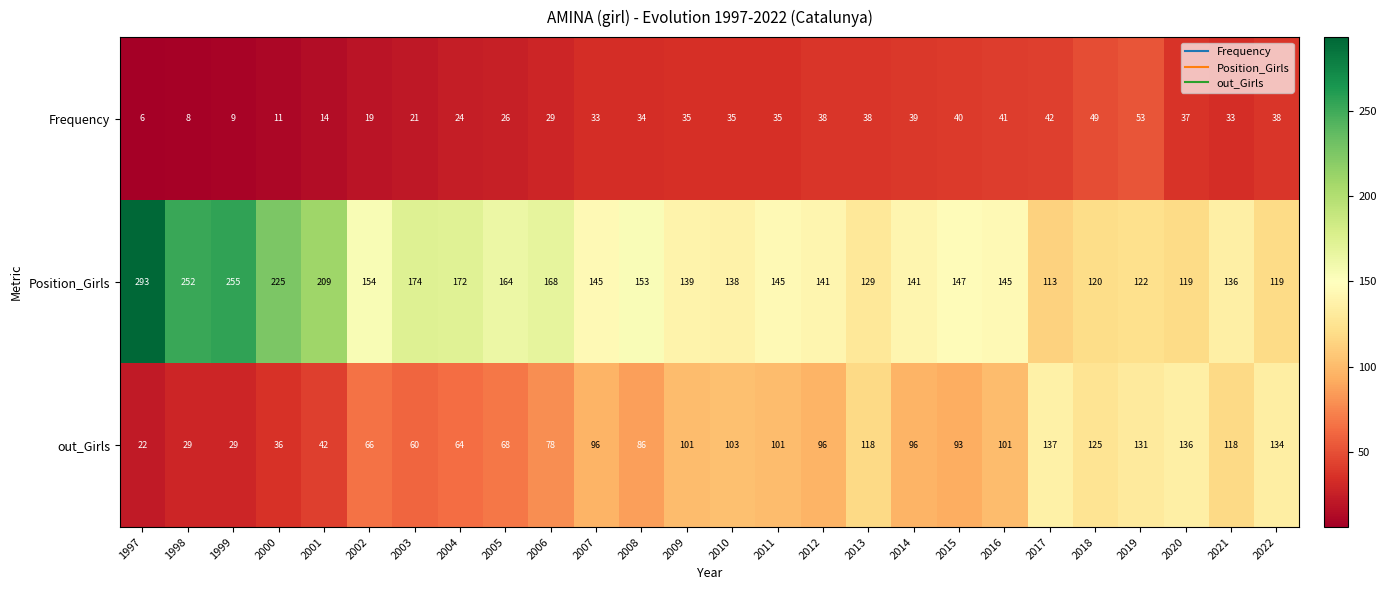

What is the greatest value displayed?

293